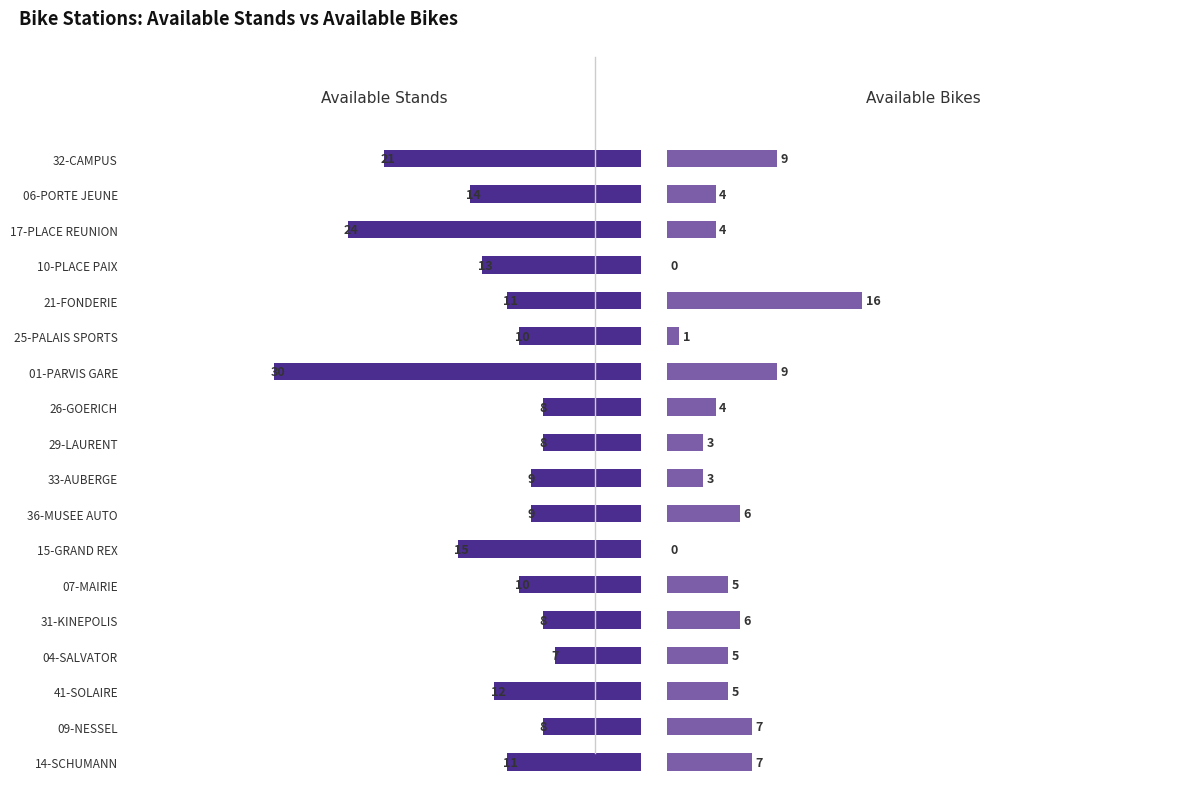

The value of Available Stands at 17-PLACE REUNION is 7. True or false?

False